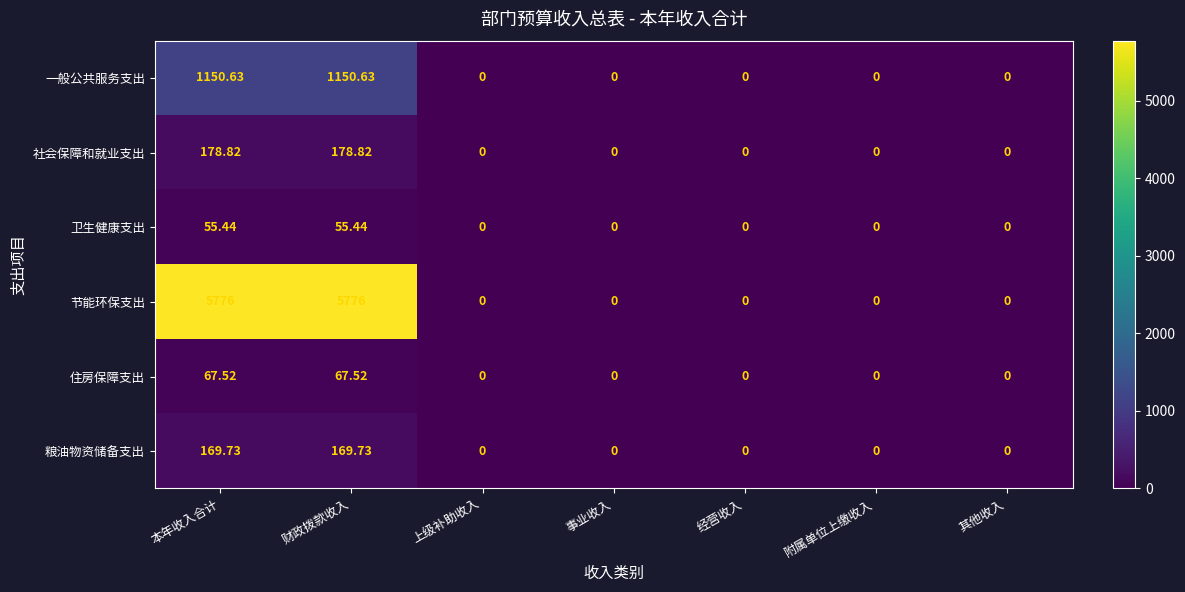

List the series in order of their peak value, highest first.

节能环保支出, 一般公共服务支出, 社会保障和就业支出, 粮油物资储备支出, 住房保障支出, 卫生健康支出